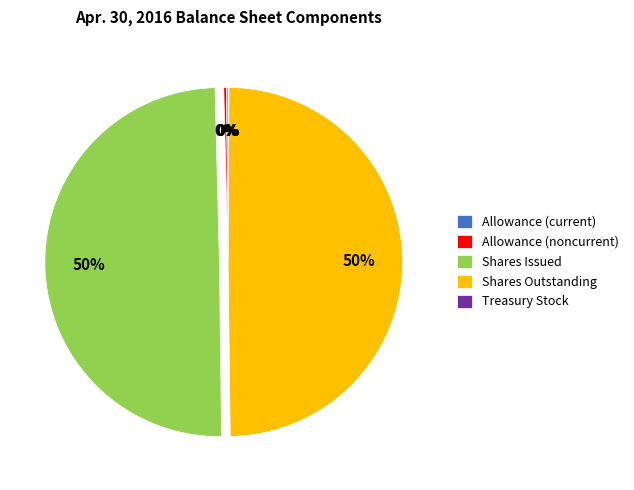

Does Shares Issued represent more than half of the total?

No